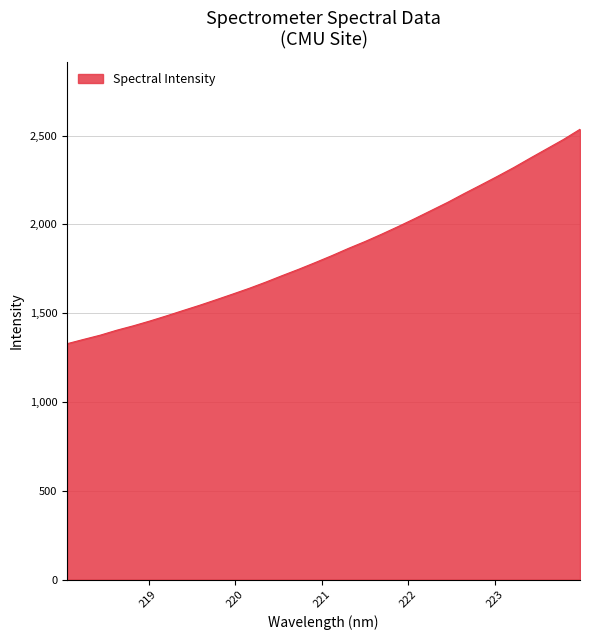

What is the minimum value shown in the chart?

1327.9